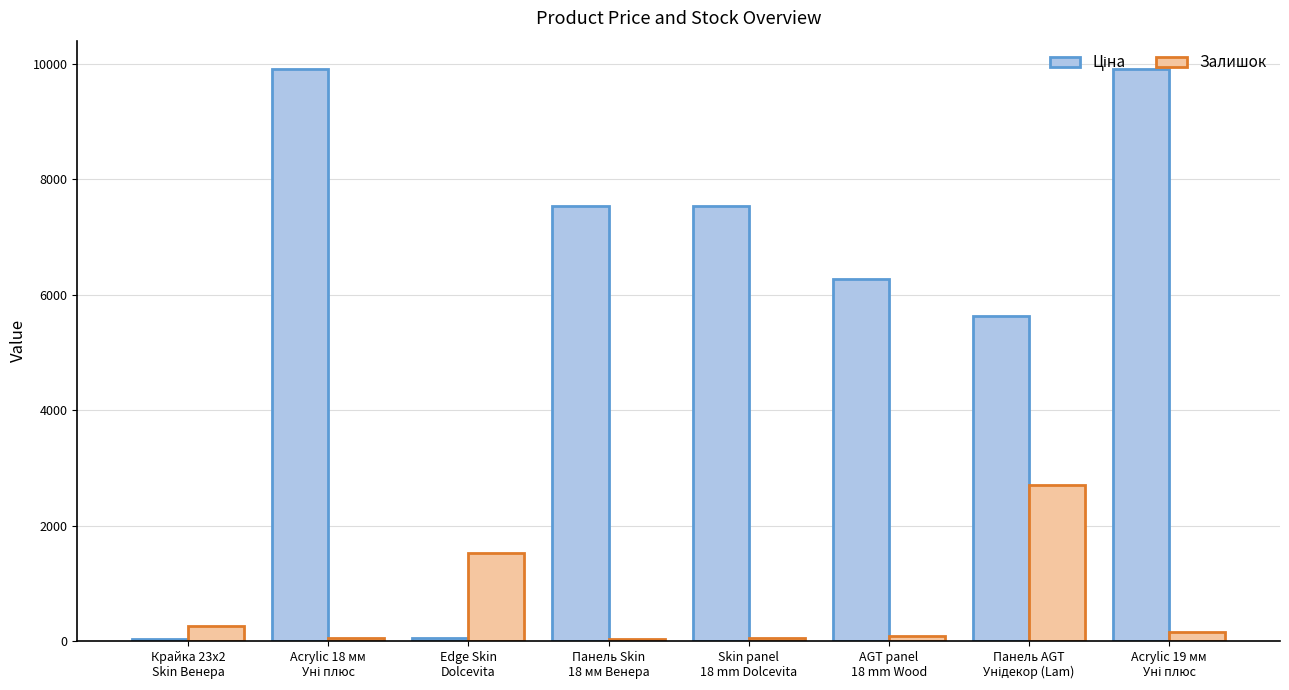

What is the label of the 4th bar from the right?

Skin panel
18 mm Dolcevita